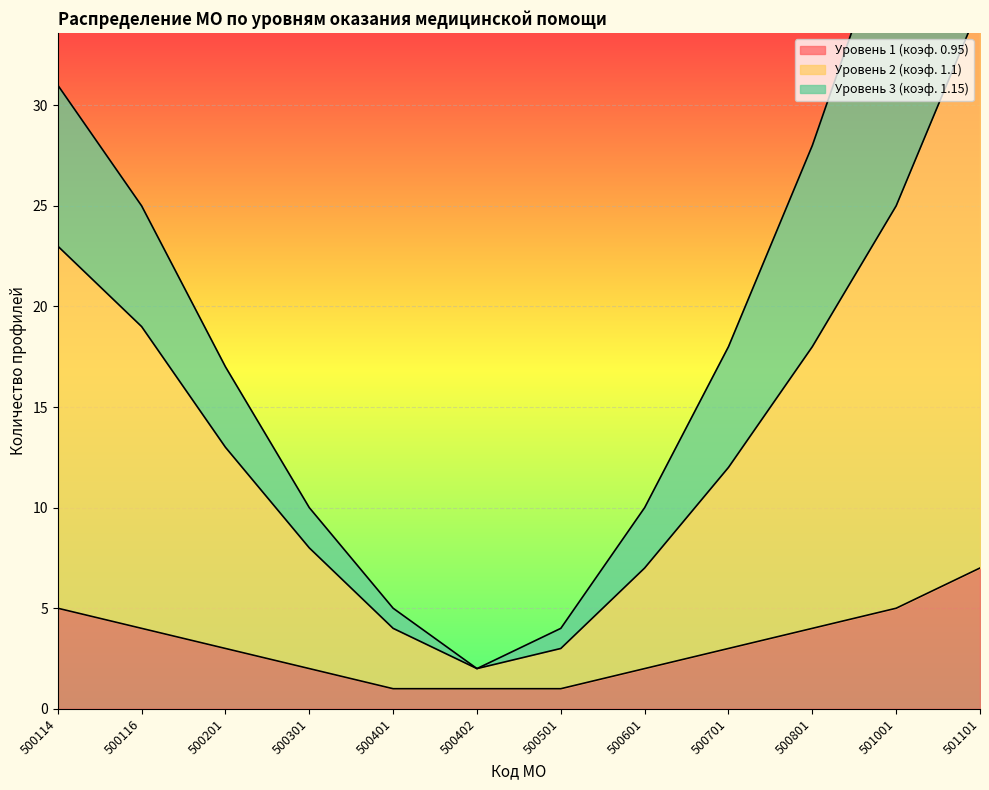

What is the difference between the highest and lowest values at 500201?

14